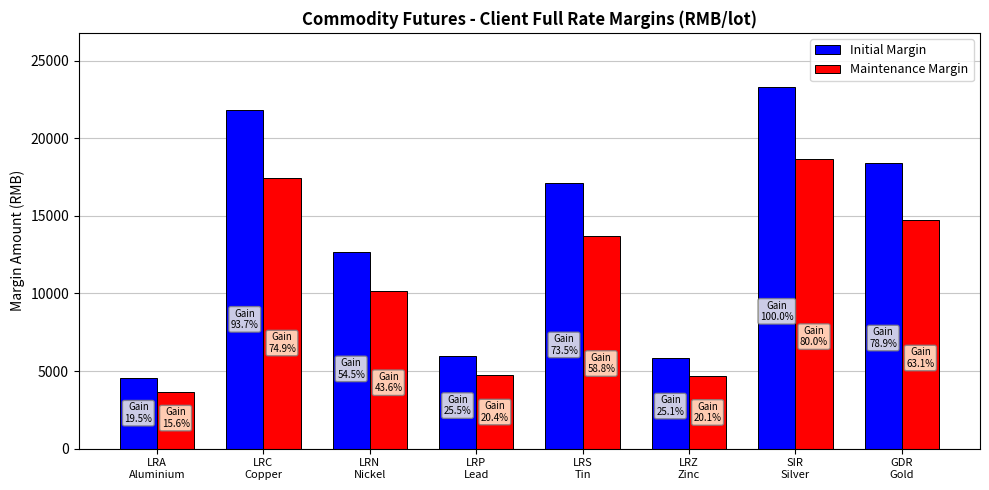

Which series has the largest total across all categories?

Initial Margin